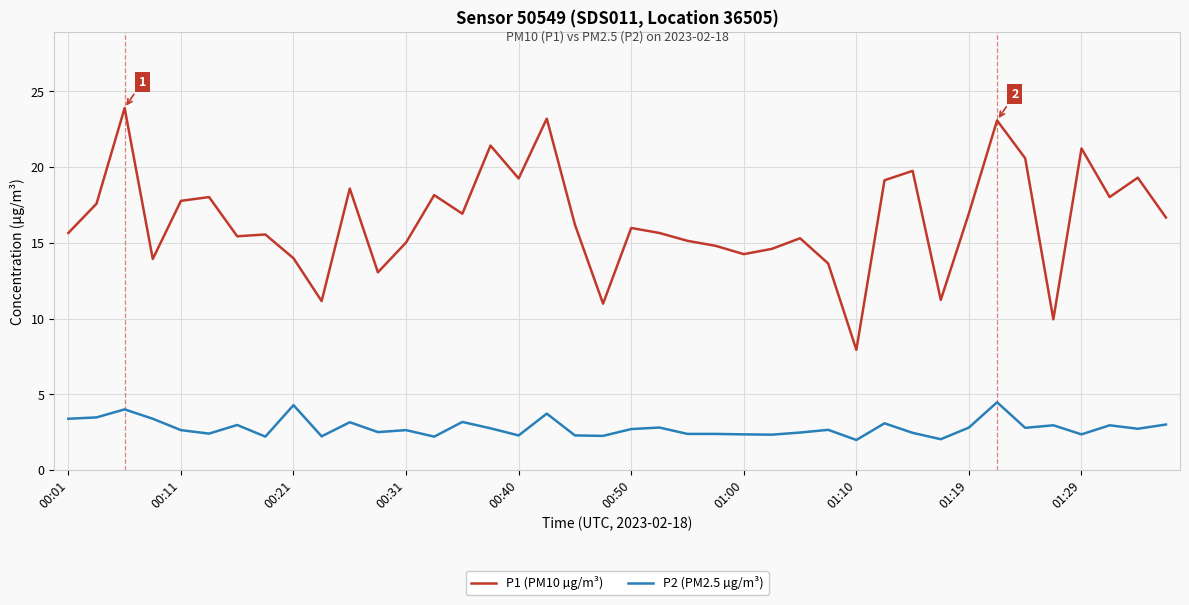

Rank the series by their average value, from highest to lowest.

P1 (PM10 µg/m³), P2 (PM2.5 µg/m³)